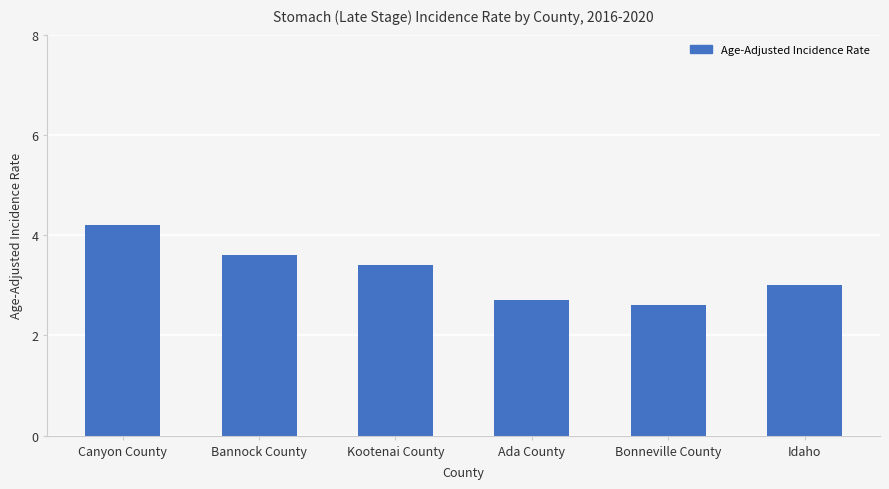

The value at Idaho is 3.0. True or false?

True